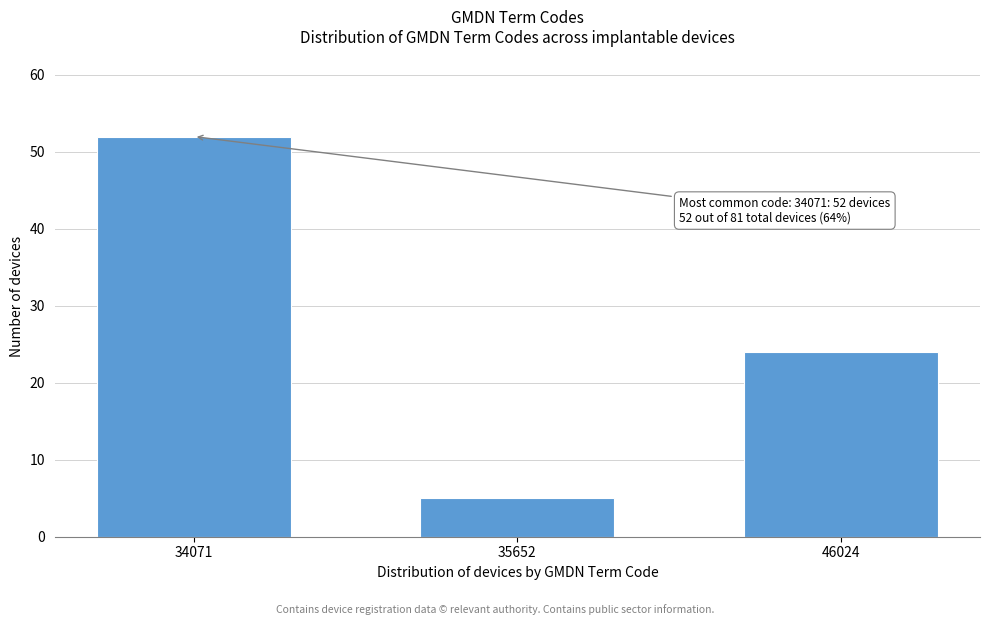

Reading left to right, what are all the values shown in this chart?

52	5	24